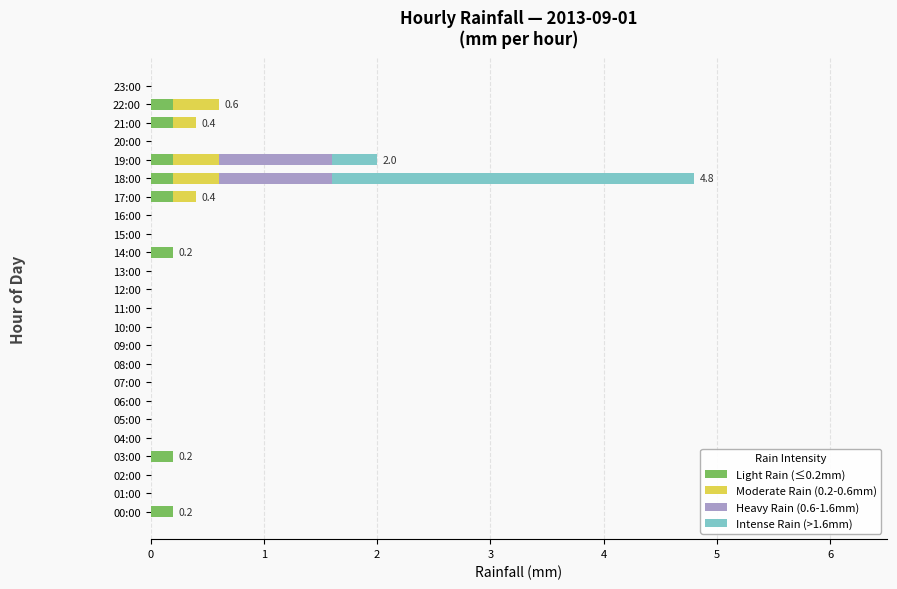

The value of Light Rain (≤0.2mm) at 12:00 is 0.0. True or false?

True